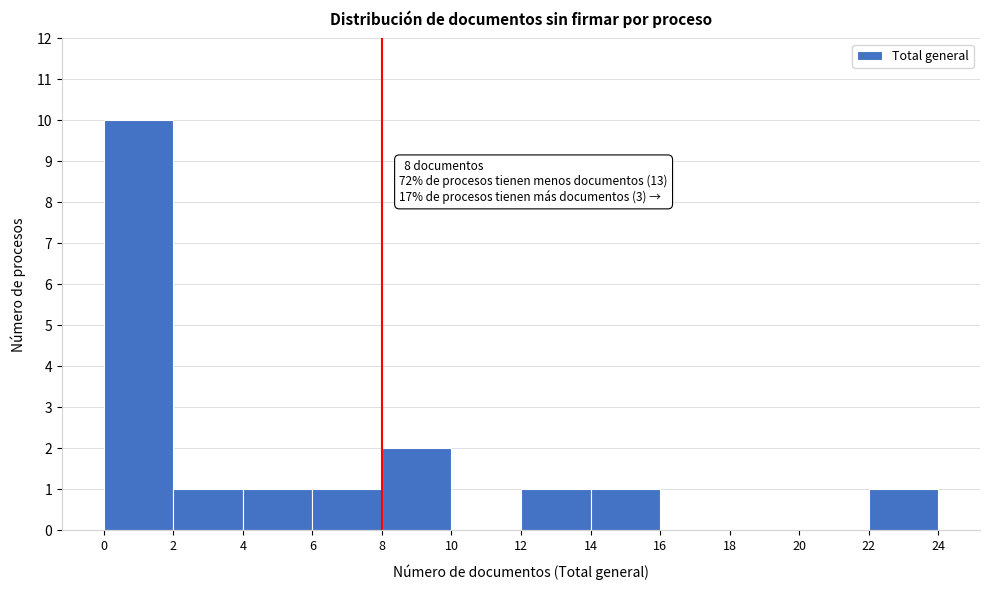

Which range on the x-axis has the tallest bar?

0 to 2